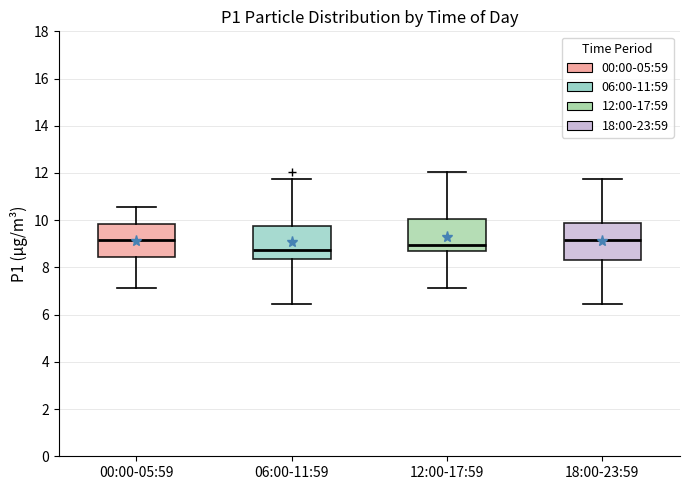

Where is the upper edge of the box for 12:00-17:59 on the y-axis? The values are not printed on the chart, so give them approximately, as read against the axis.

10.0